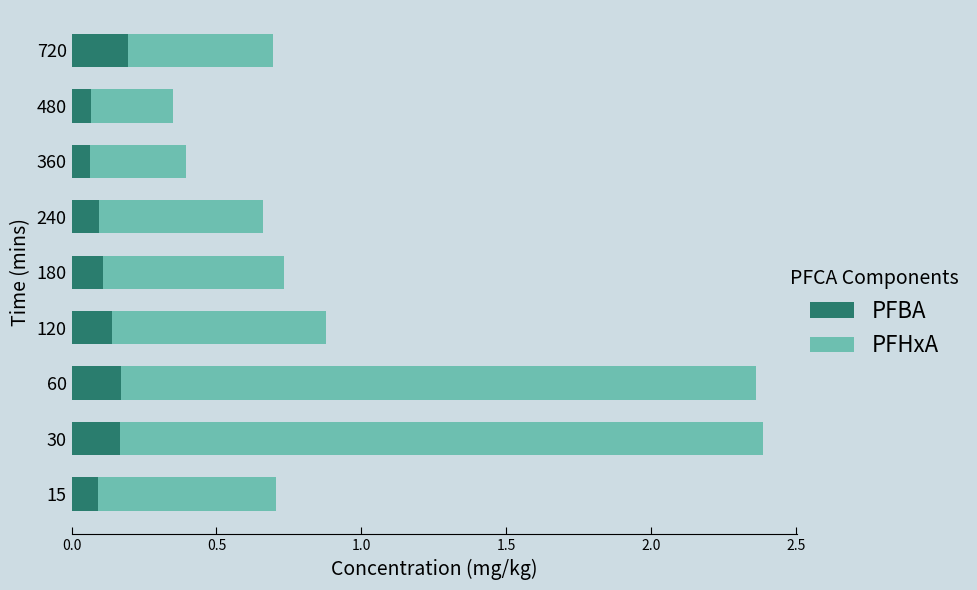

The value of PFBA at 180 is 0.0. True or false?

False